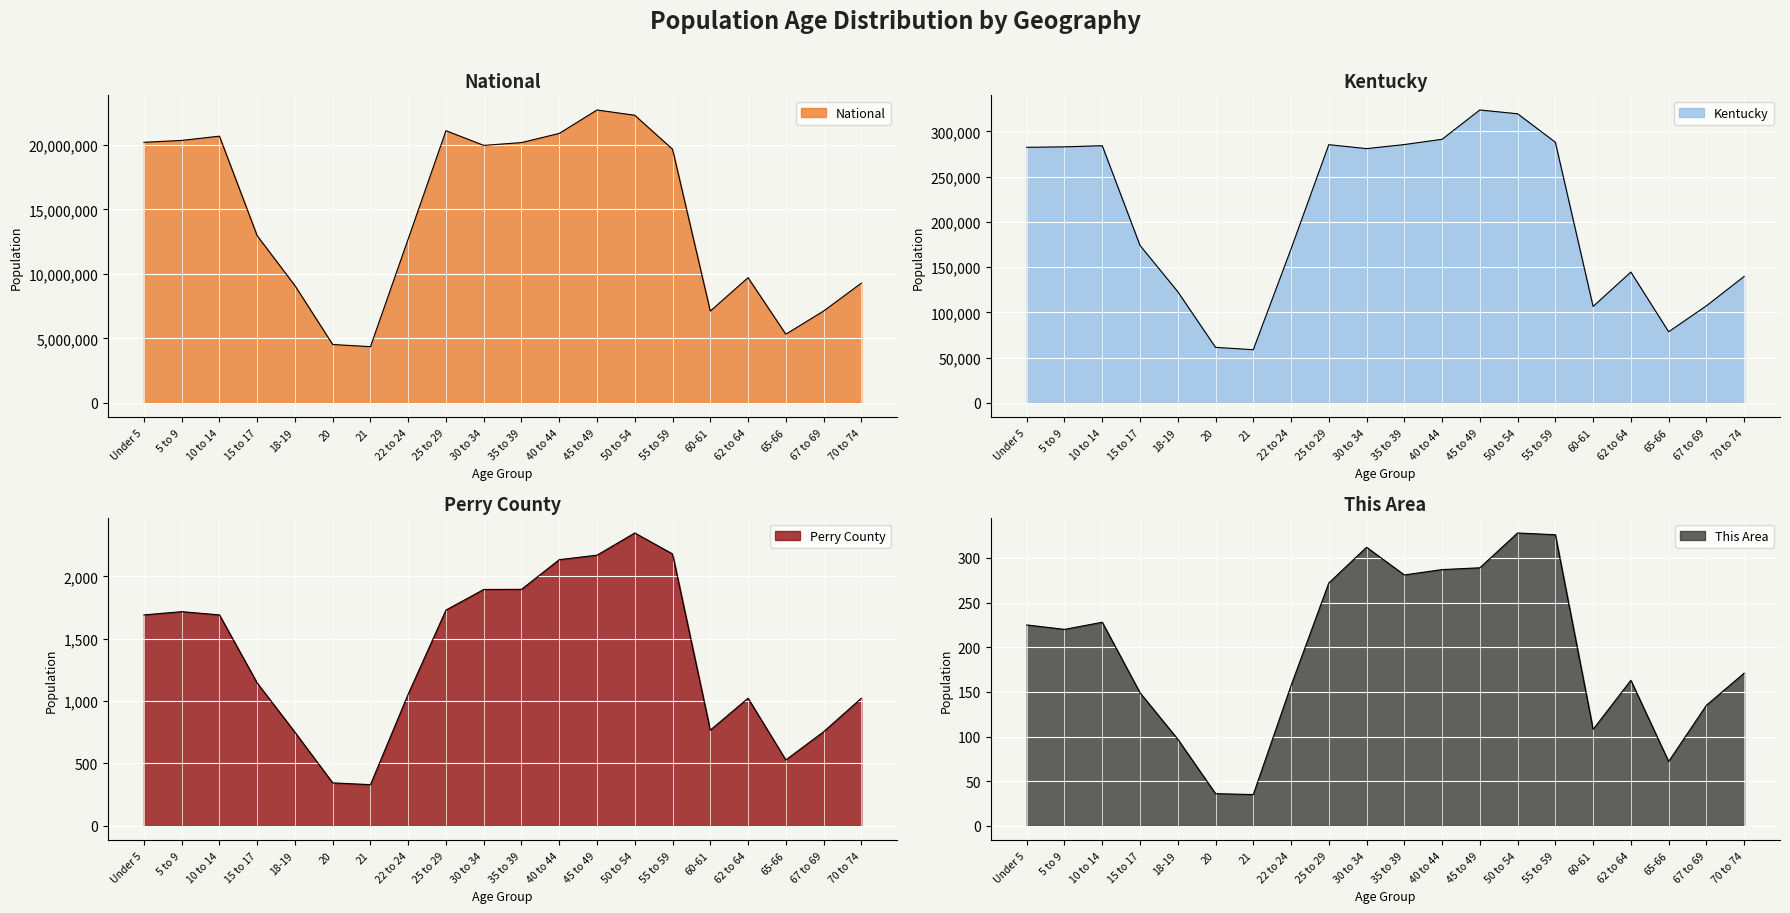

Reading left to right, list all the values displayed in this chart.

This Area: 225	220	228	149	97	36	35	157	272	312	281	287	289	328	326	108	163	72	135	171
Perry County: 1691	1717	1691	1145	750	344	330	1056	1730	1895	1896	2134	2170	2348	2180	767	1023	528	754	1023
Kentucky: 282367	282888	284154	173962	122833	61268	58657	170043	285296	280920	285411	291251	323642	319455	288027	106469	144497	78497	107167	139650
National: 20201362	20348657	20677194	12954254	9086089	4519129	4354294	12712576	21101849	19962099	20179642	20890964	22708591	22298125	19664805	7113727	9704197	5319902	7115361	9278166